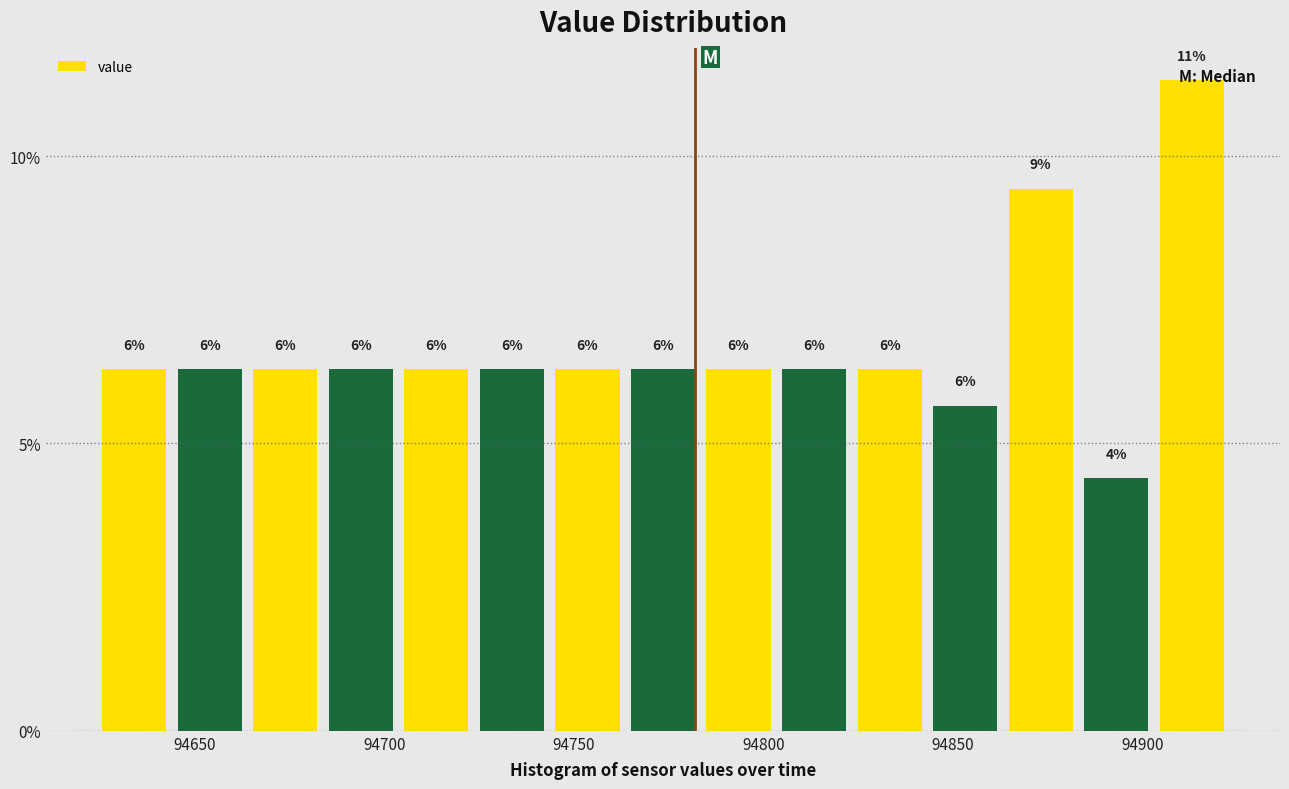

Read against the x-axis, roughly where is the centre of the tallest bar?

94915